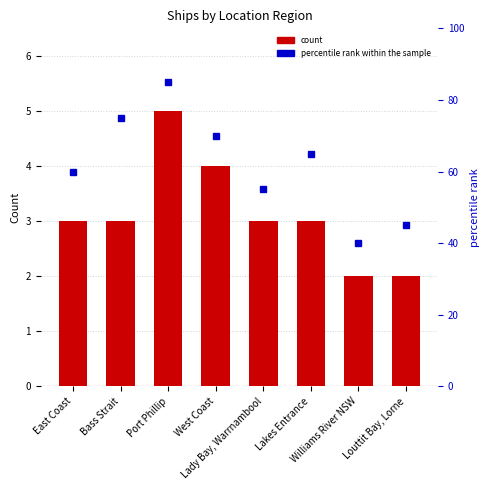

What is the difference between the count values at Louttit Bay, Lorne and Port Phillip?

3